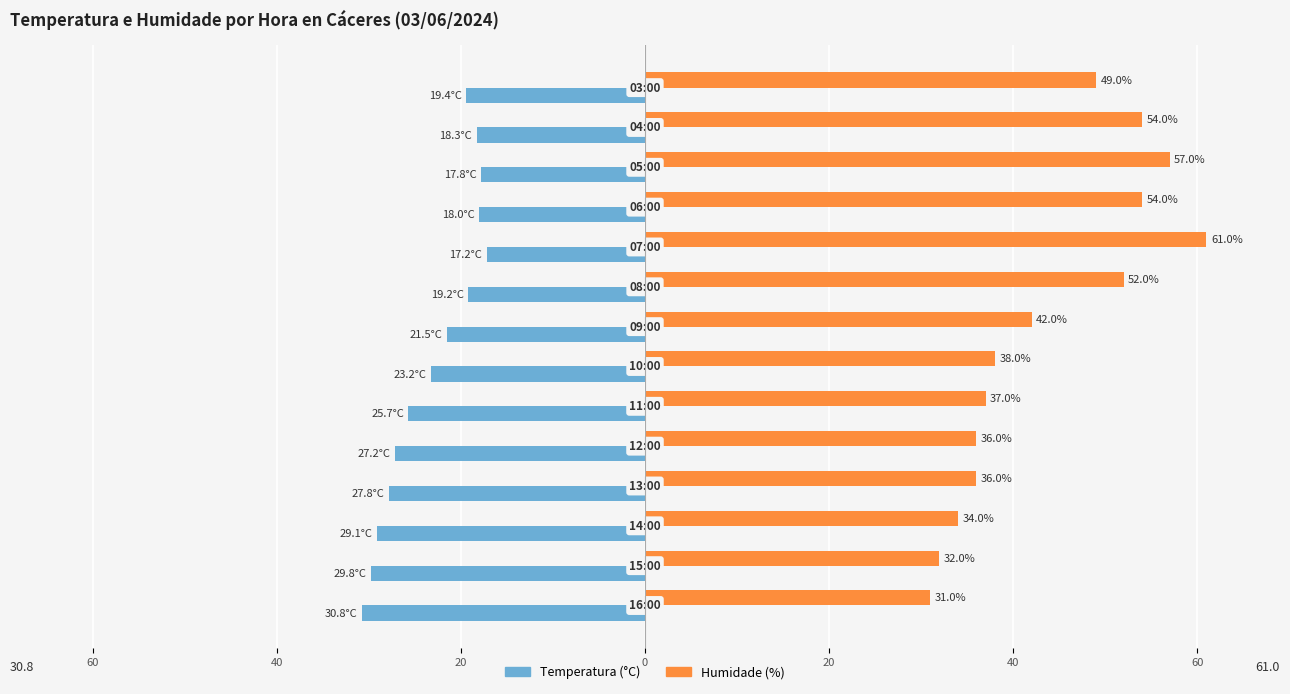

What are all the series names shown in the legend?

Temperatura (°C), Humidade (%)